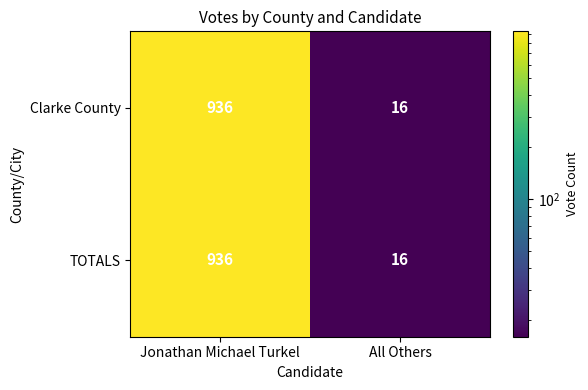

What is the sum of all TOTALS values?

952